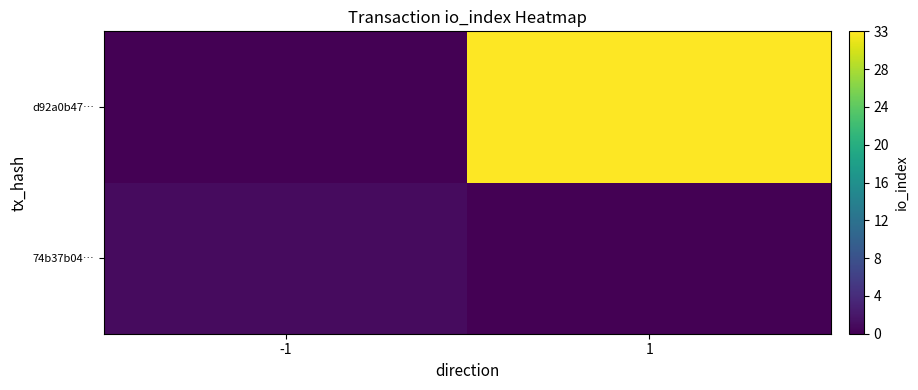

What is the difference between the highest and lowest values at -1?

1